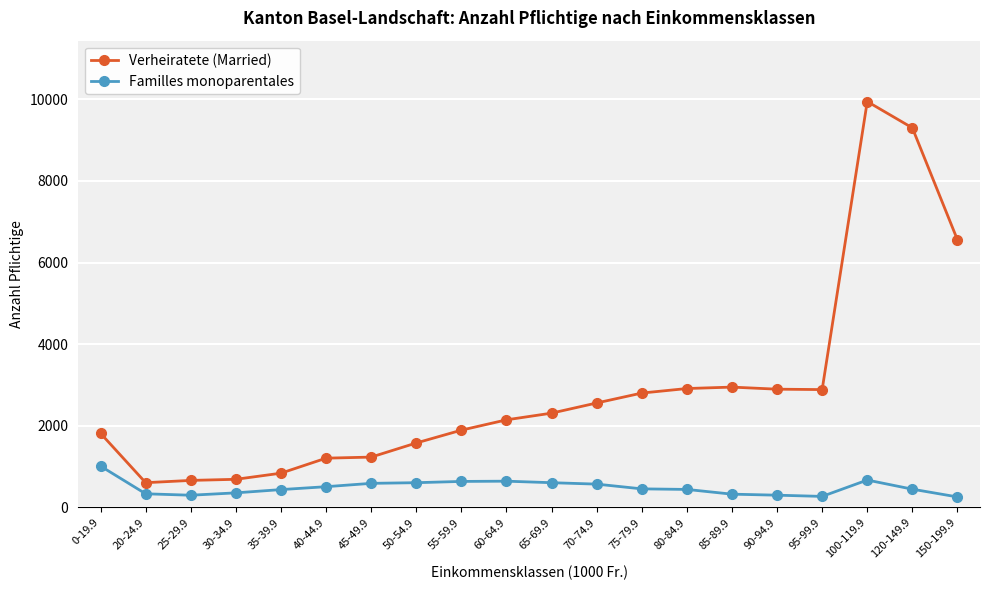

What value does the Verheiratete (Married) series have at 0-19.9, to the nearest 50?

1800